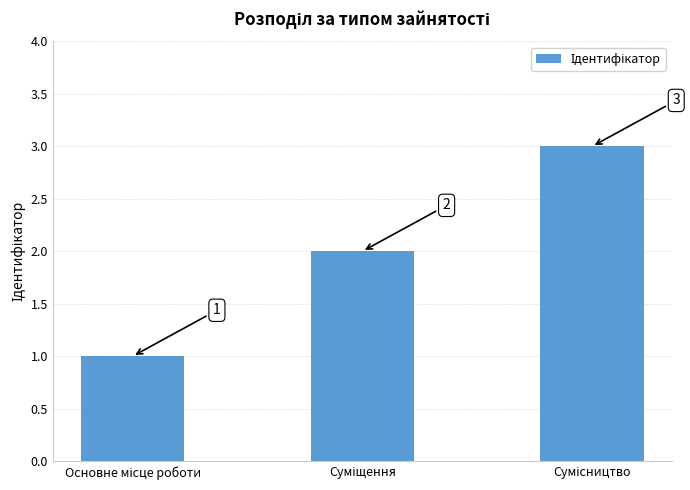

What is the difference between the maximum and minimum values?

2